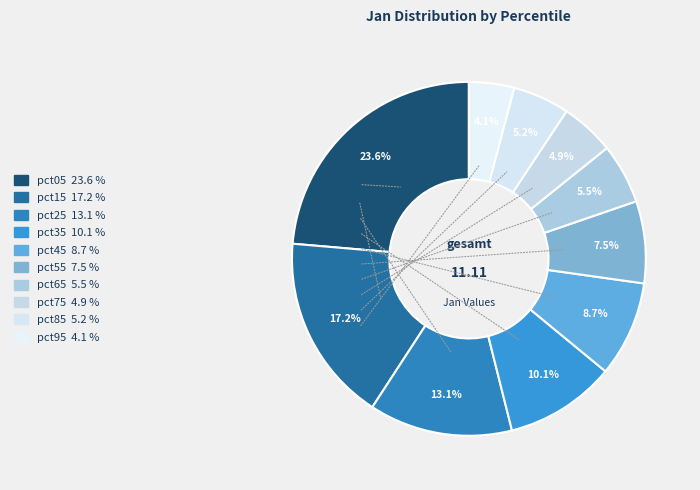

Is the sum of pct15 and pct65 greater than half?

No